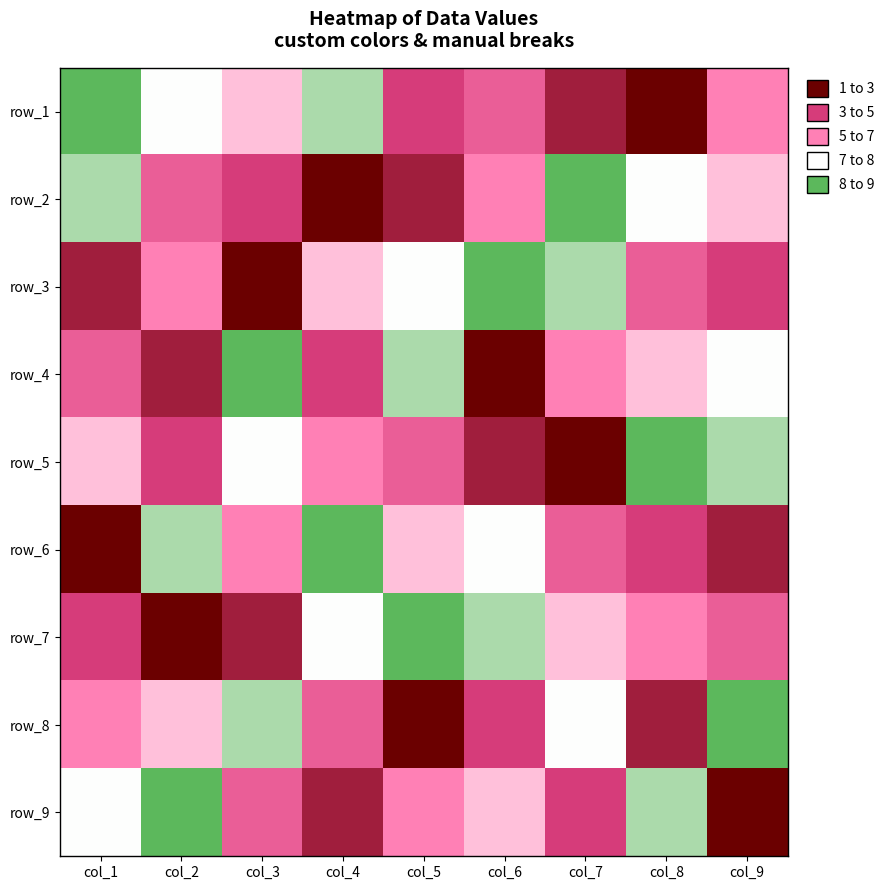

The value of row_4 at col_9 is 4. True or false?

False